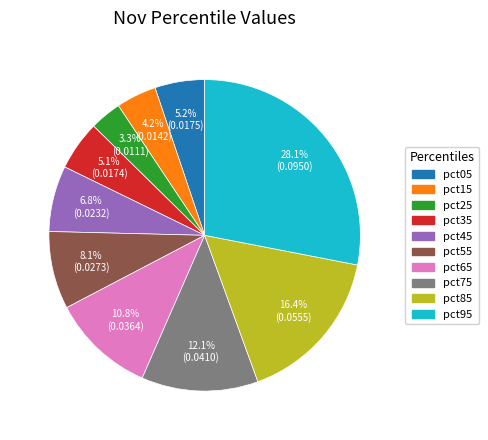

Combined, what portion of the pie is pct95 and pct35?

33.2%